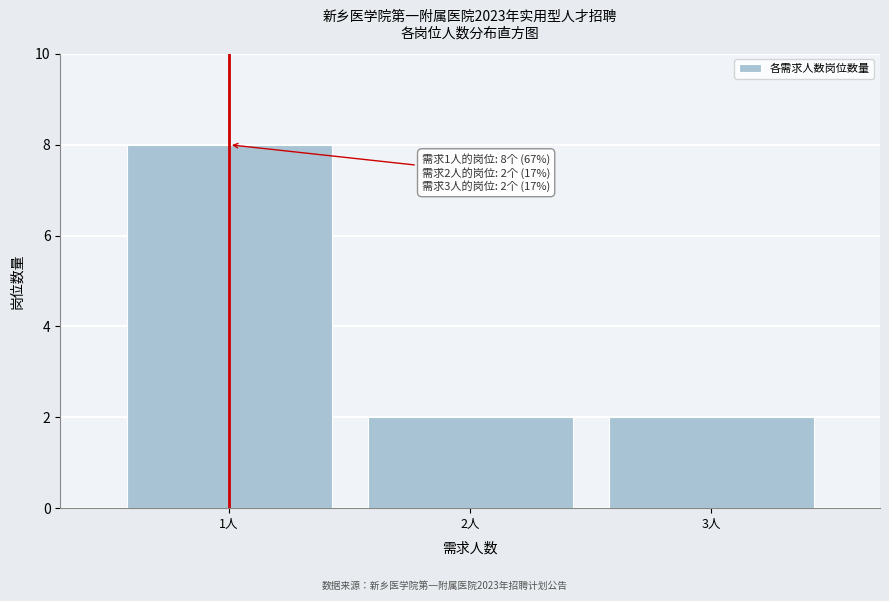

Reading right to left, extract all data points from this chart.

3人=2	2人=2	1人=8